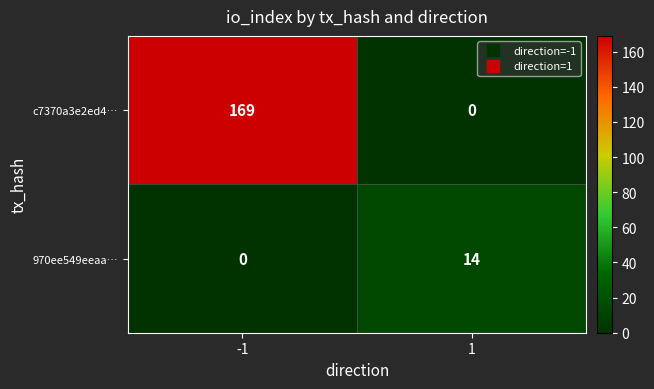

Between -1 and 1, which series saw the biggest shift?

c7370a3e2ed4…